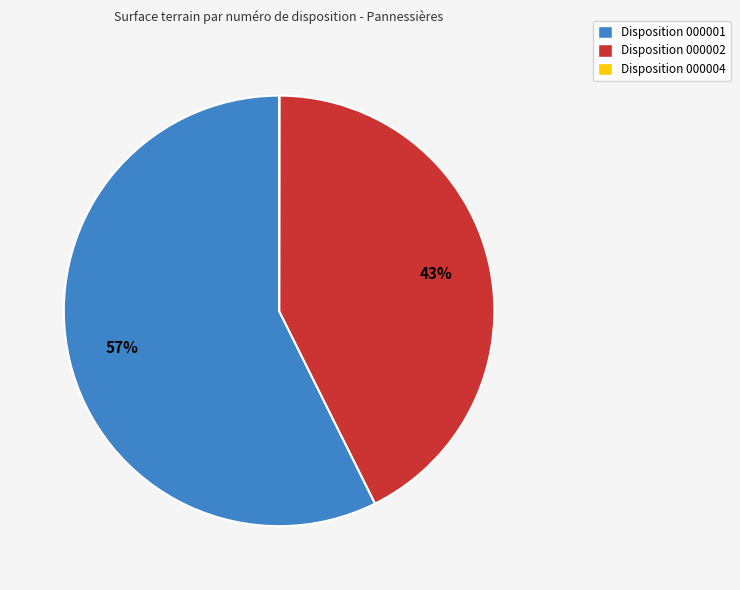

To the nearest percent, what is the average slice percentage?

33%